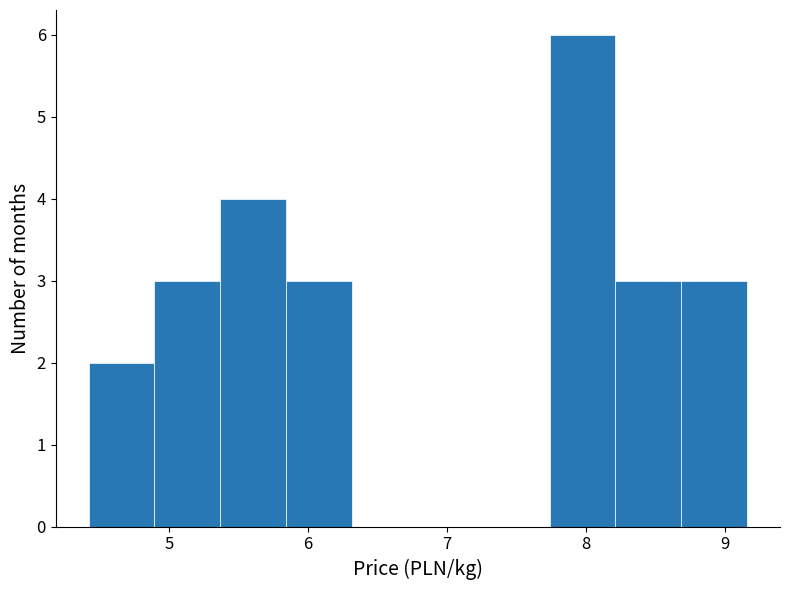

Reading left to right, list every bar in this chart as the range it spans on the x-axis followed by its height. Neither the bar edges nor the heights are printed on the chart, so give them approximately, as read against the axes.

4.4 to 4.9: 2
4.9 to 5.4: 3
5.4 to 5.8: 4
5.8 to 6.3: 3
6.3 to 6.8: 0
6.8 to 7.3: 0
7.3 to 7.7: 0
7.7 to 8.2: 6
8.2 to 8.7: 3
8.7 to 9.2: 3